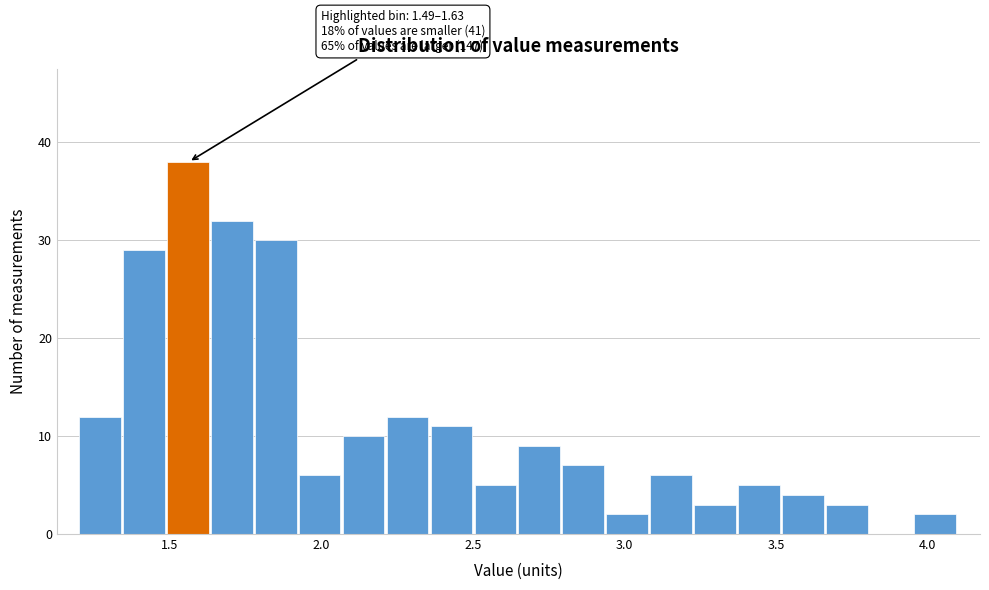

Read against the x-axis, roughly where is the centre of the tallest bar?

1.55